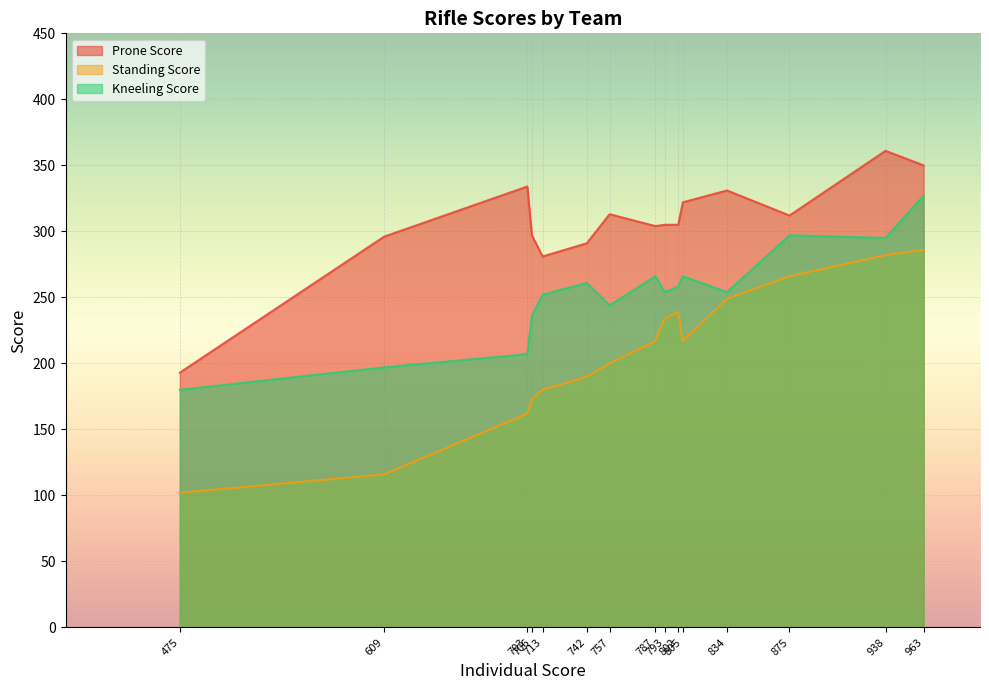

Rank the series by their average value, from highest to lowest.

Prone Score, Kneeling Score, Standing Score